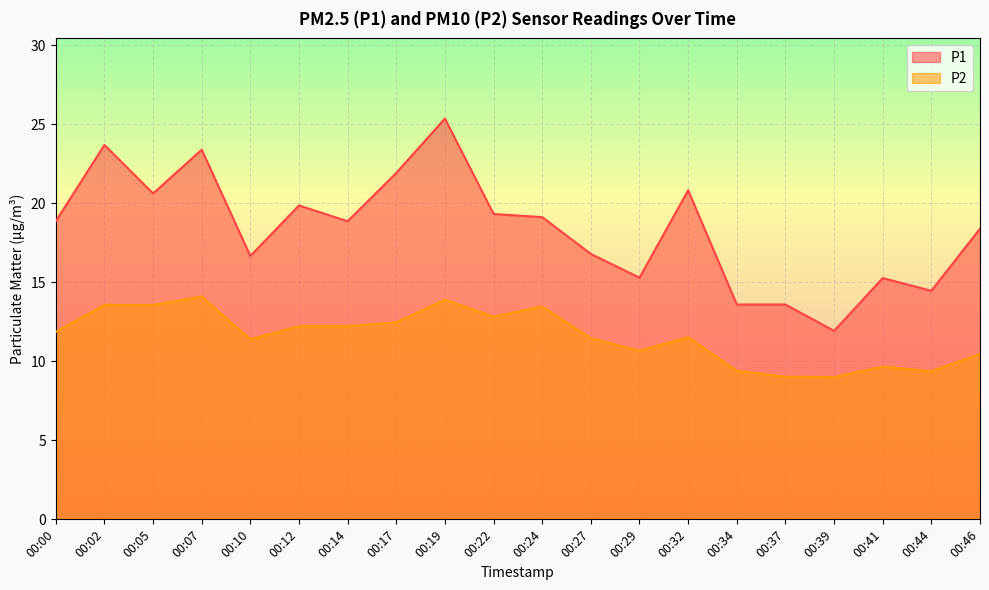

How many interior local valleys does the P1 series have?

6